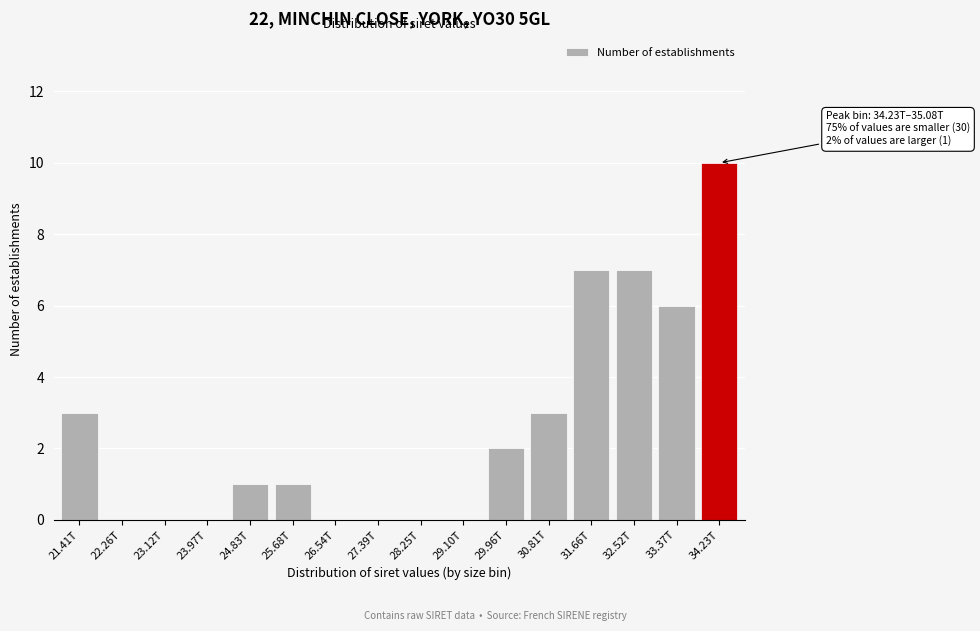

Reading left to right, list all the values displayed in this chart.

21.41T=3	22.26T=0	23.12T=0	23.97T=0	24.83T=1	25.68T=1	26.54T=0	27.39T=0	28.25T=0	29.10T=0	29.96T=2	30.81T=3	31.66T=7	32.52T=7	33.37T=6	34.23T=10